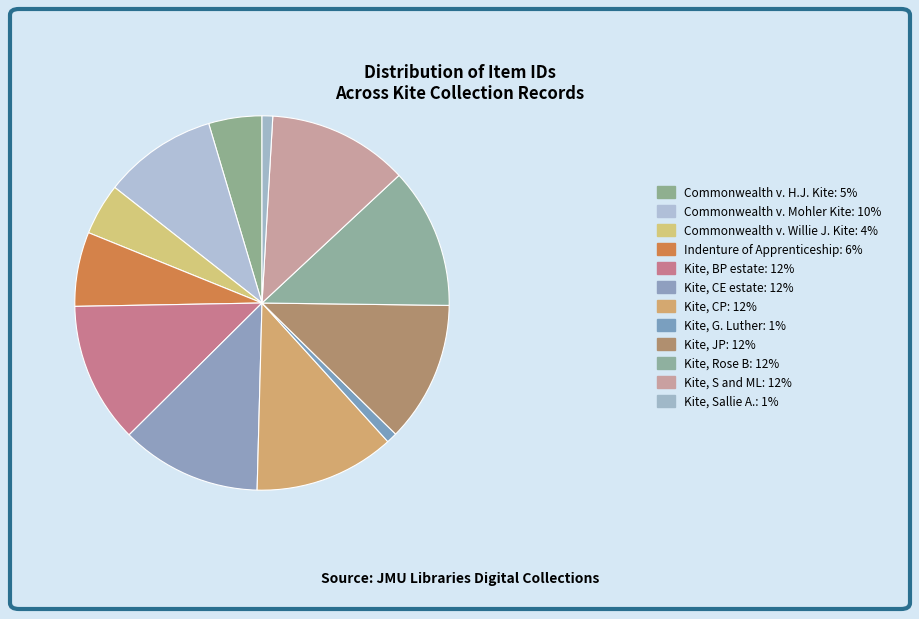

To the nearest percent, what percentage of the pie is Commonwealth v. Mohler Kite?

10%